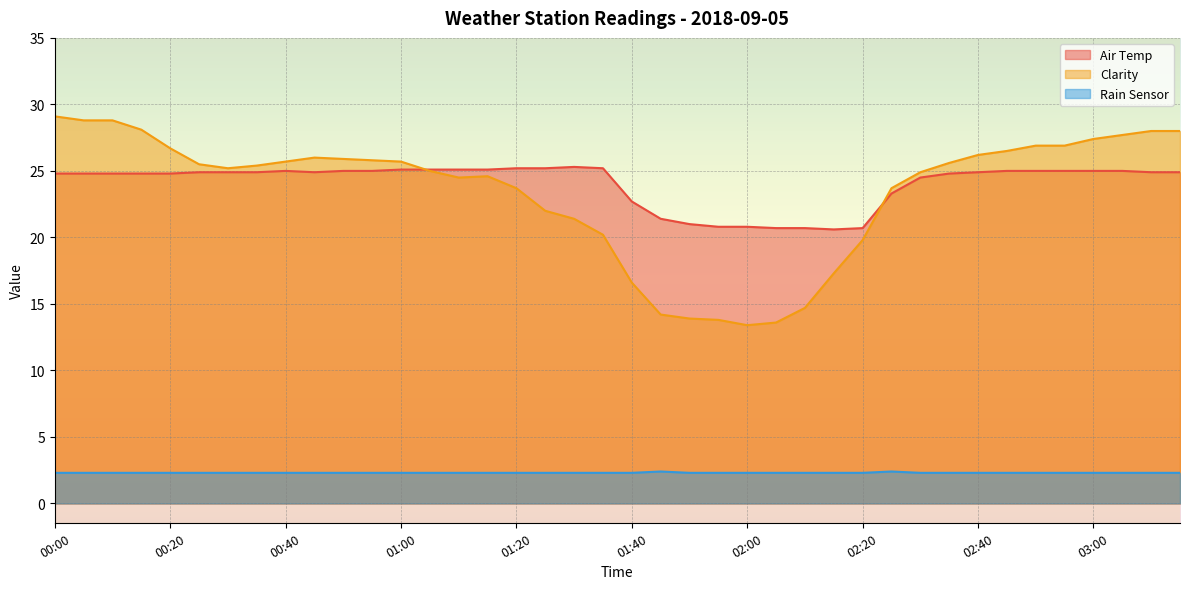

How many data points in Clarity are less than 25?

17